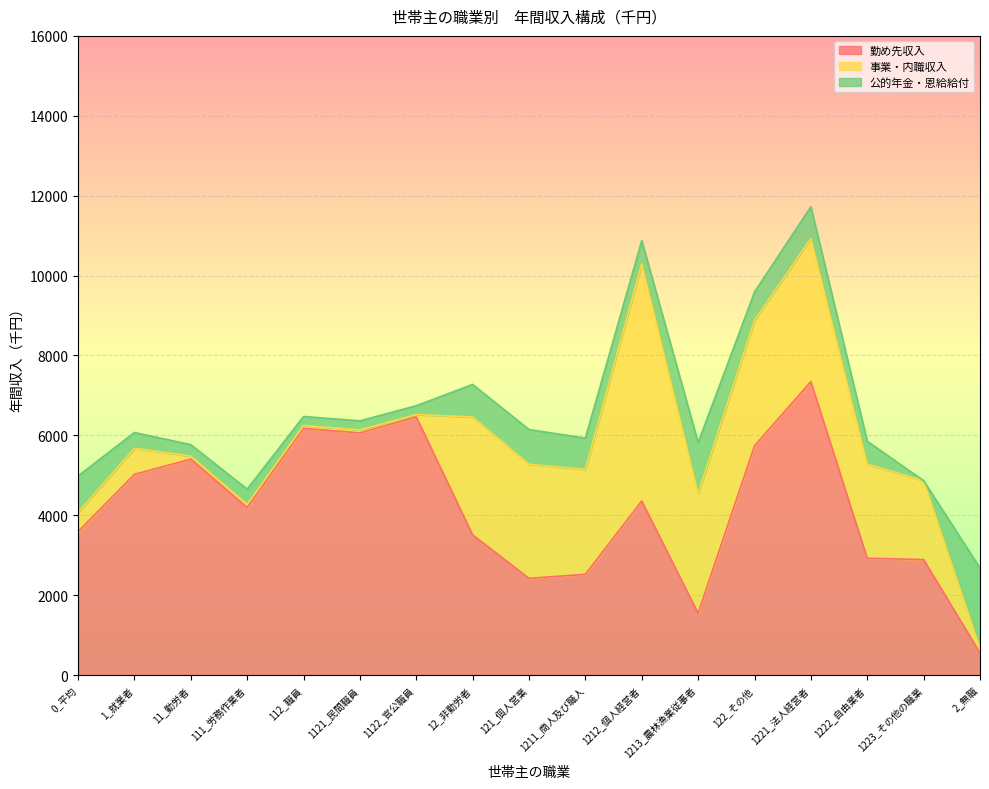

How many lines are shown in the chart?

3